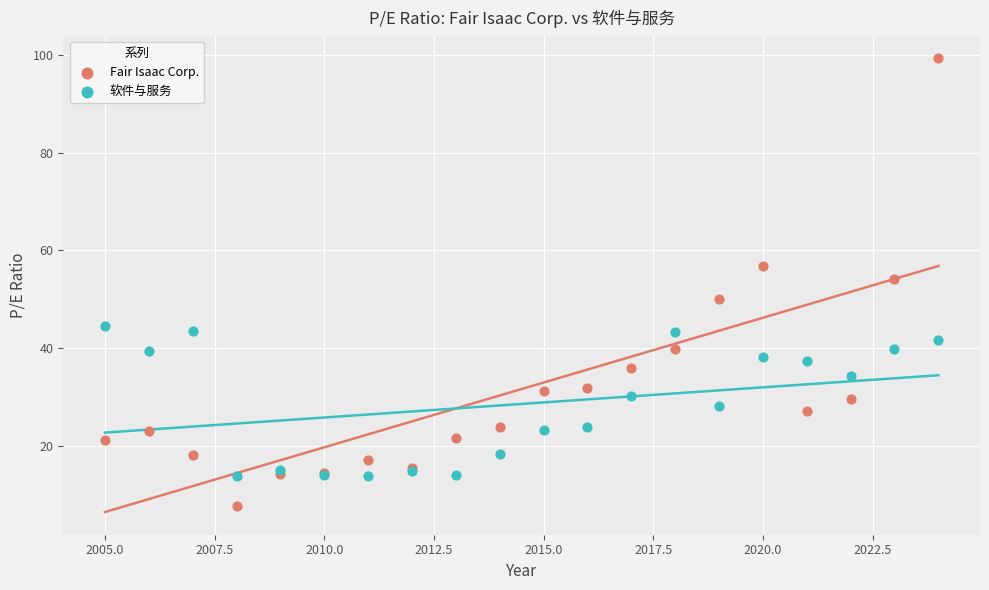

Which series contains the lowest Y value?

Fair Isaac Corp.